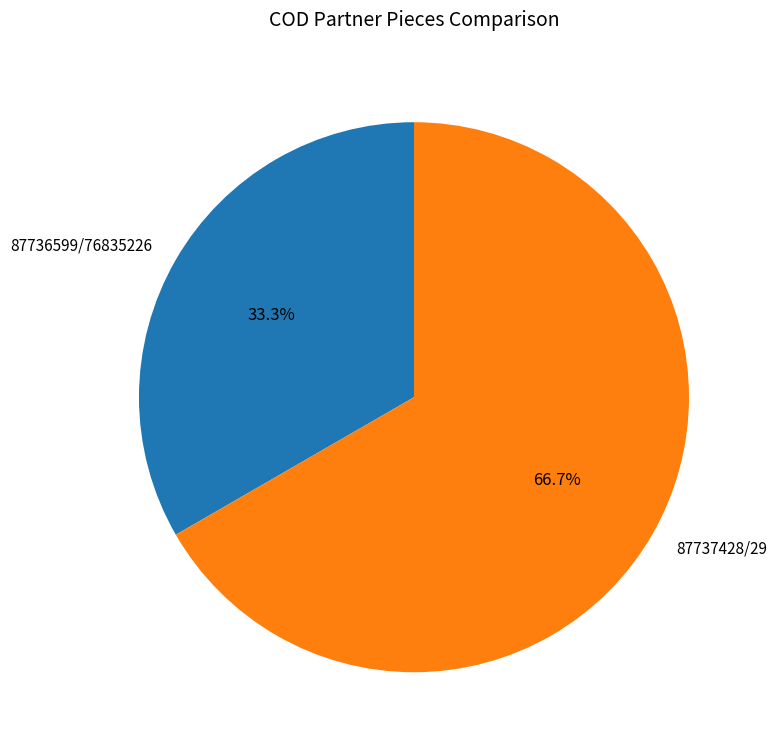

To the nearest percent, what is the combined percentage of 87737428/29 and 87736599/76835226?

100%